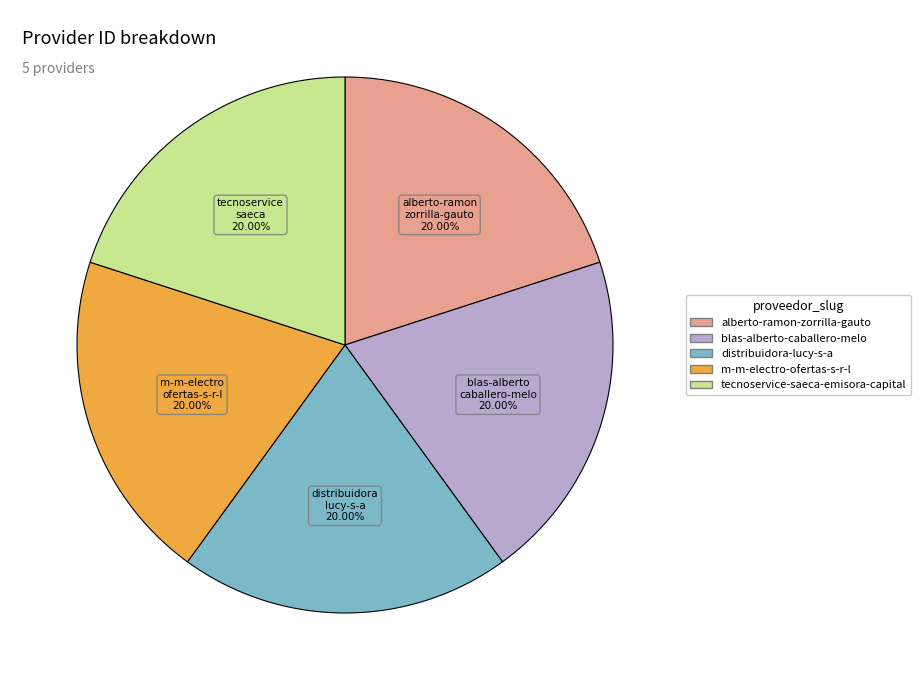

Is it true that tecnoservice-saeca-emisora-capital is 20% of the pie?

True